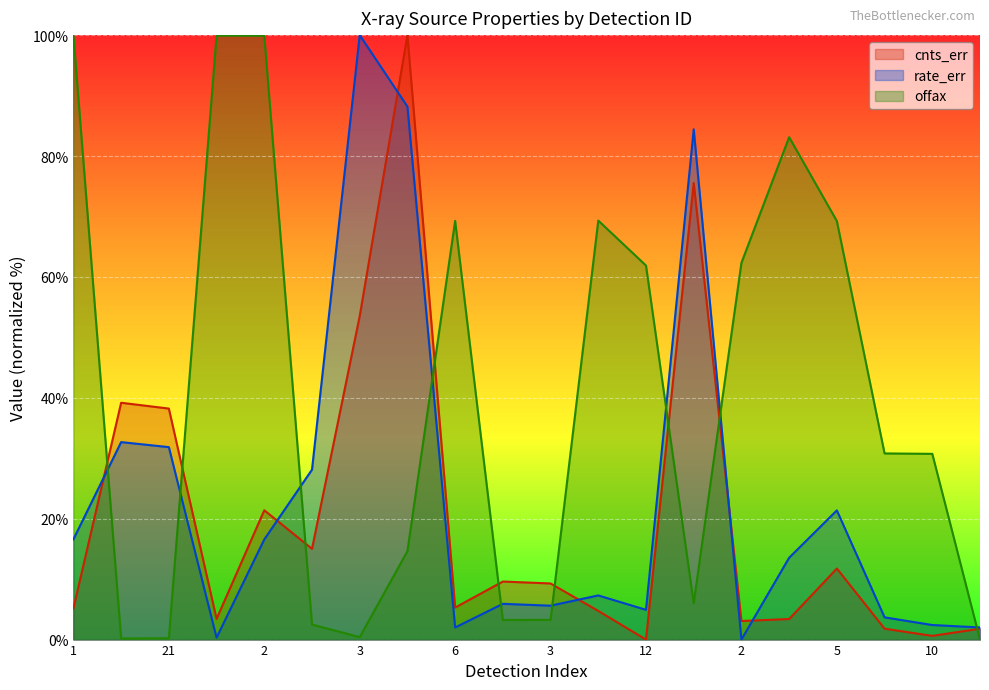

Does the chart display data point markers on the line(s)?

No